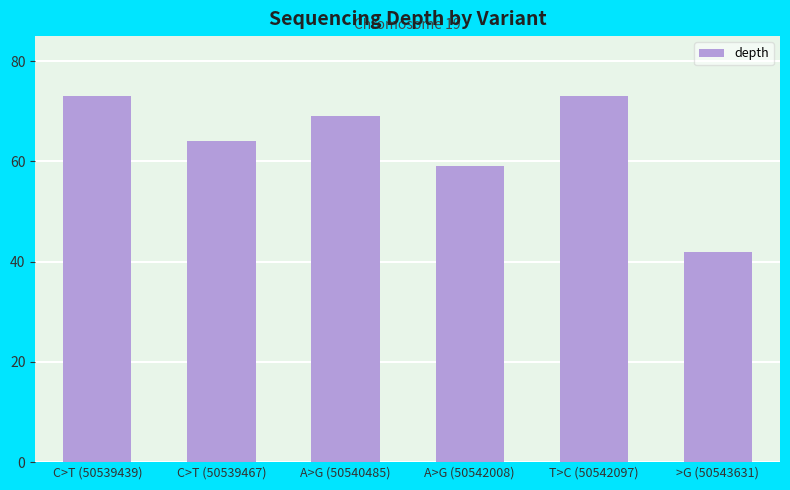

Approximately how many times larger is the value at T>C (50542097) compared to >G (50543631)?

1.7